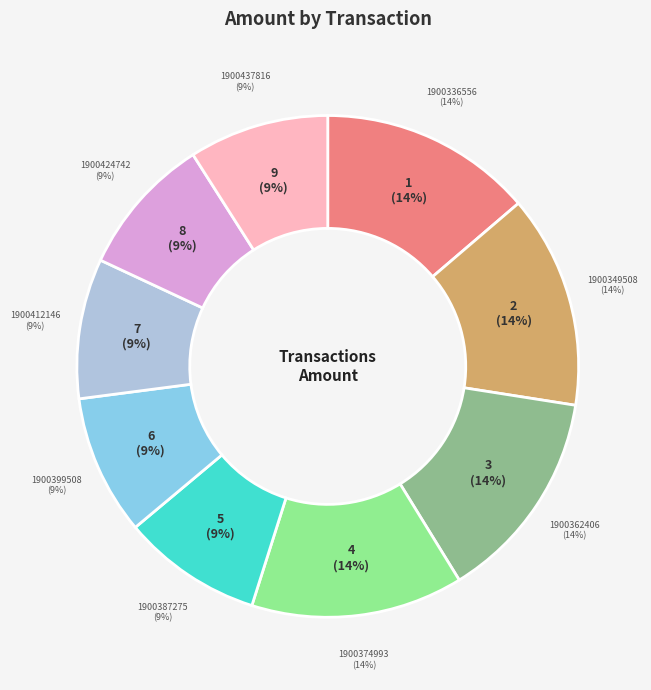

True or false: 1900424742 accounts for 9% of the total.

True